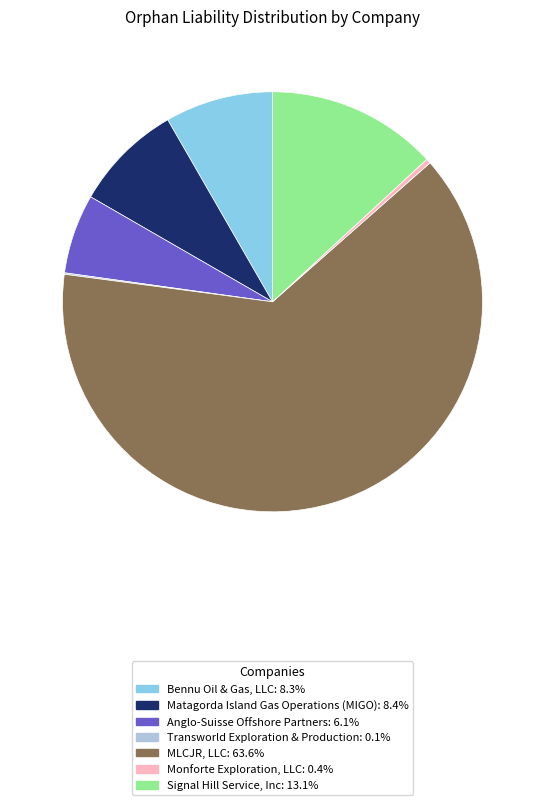

Which category has the biggest portion of the pie?

MLCJR, LLC